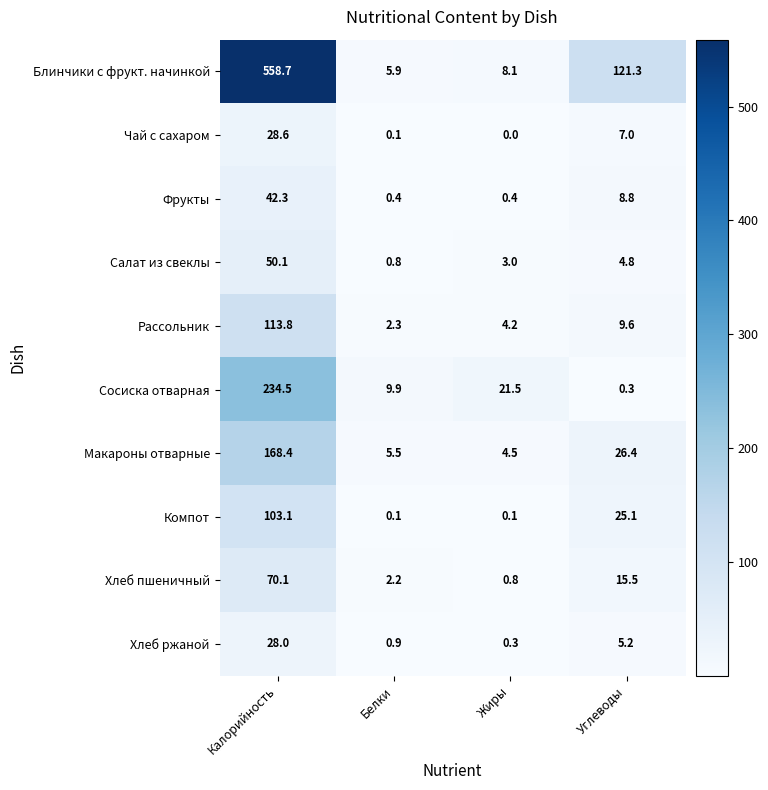

What is the spread (max minus min) of values at Калорийность?

530.7